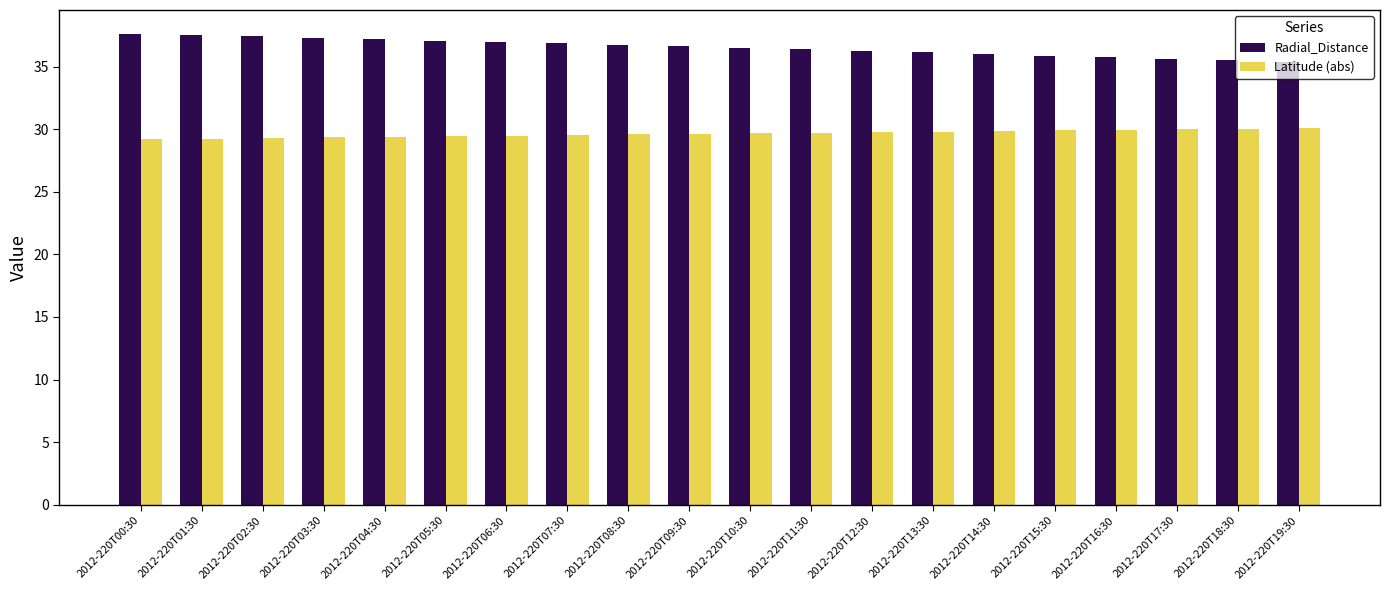

At 2012-220T00:30, list the series in order from largest to smallest.

Radial_Distance, Latitude (abs)